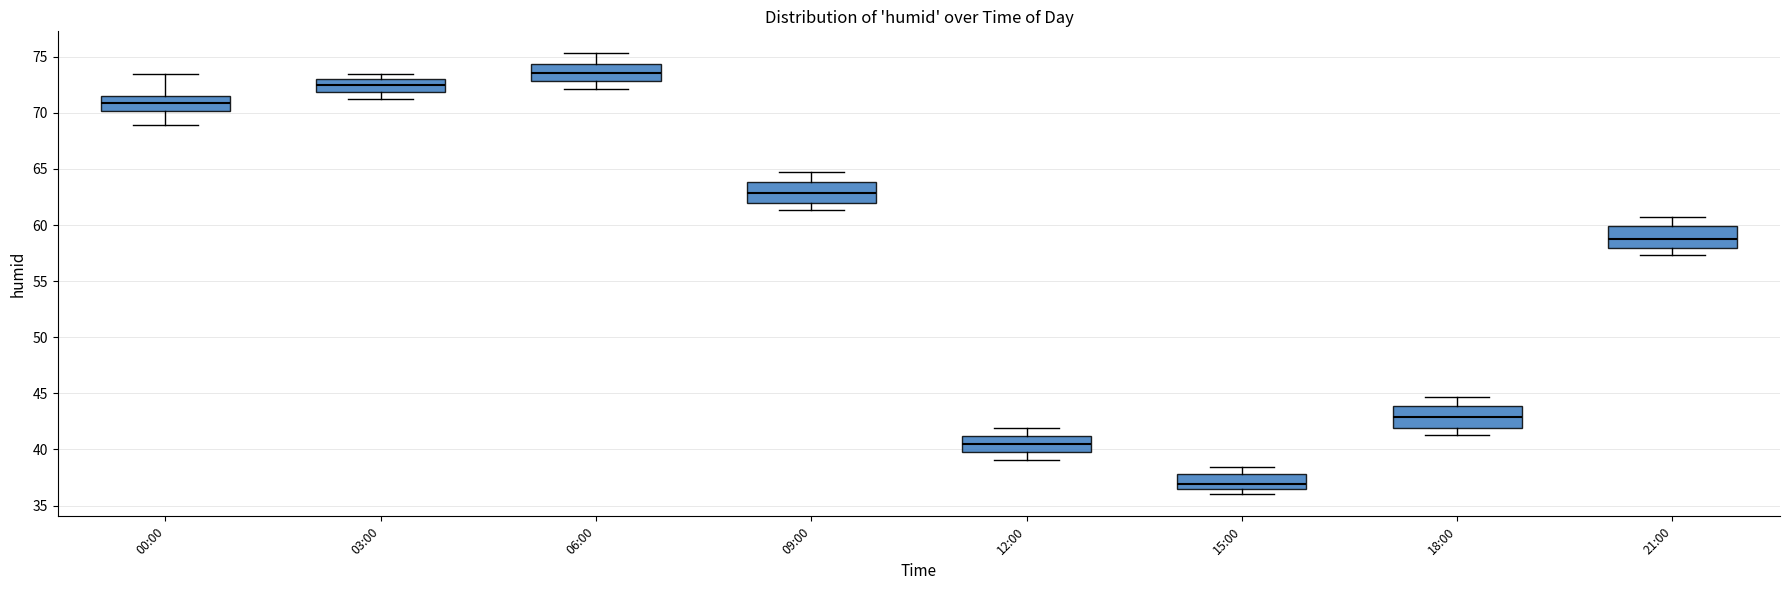

Reading left to right, read every box against the y-axis: the position of its median line, the range the box covers, and the ends of its whiskers. The values are not printed on the chart, so give them approximately, as read against the axis.

00:00: median 71.0, box 70.0 to 71.5, whiskers 69.0 to 73.5
03:00: median 72.5, box 72.0 to 73.0, whiskers 71.0 to 73.5
06:00: median 73.5, box 73.0 to 74.5, whiskers 72.0 to 75.5
09:00: median 63.0, box 62.0 to 64.0, whiskers 61.5 to 64.5
12:00: median 40.5, box 40.0 to 41.0, whiskers 39.0 to 42.0
15:00: median 37.0, box 36.5 to 38.0, whiskers 36.0 to 38.5
18:00: median 43.0, box 42.0 to 44.0, whiskers 41.5 to 44.5
21:00: median 59.0, box 58.0 to 60.0, whiskers 57.5 to 60.5